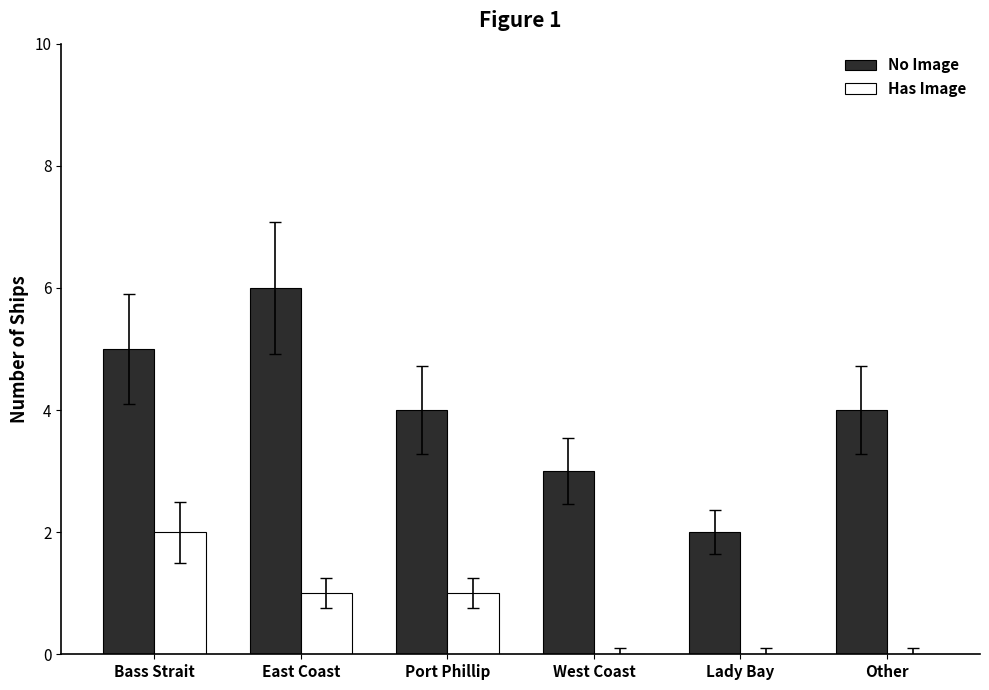

Reading left to right, list all the values displayed in this chart.

No Image: 5	6	4	3	2	4
Has Image: 2	1	1	0	0	0